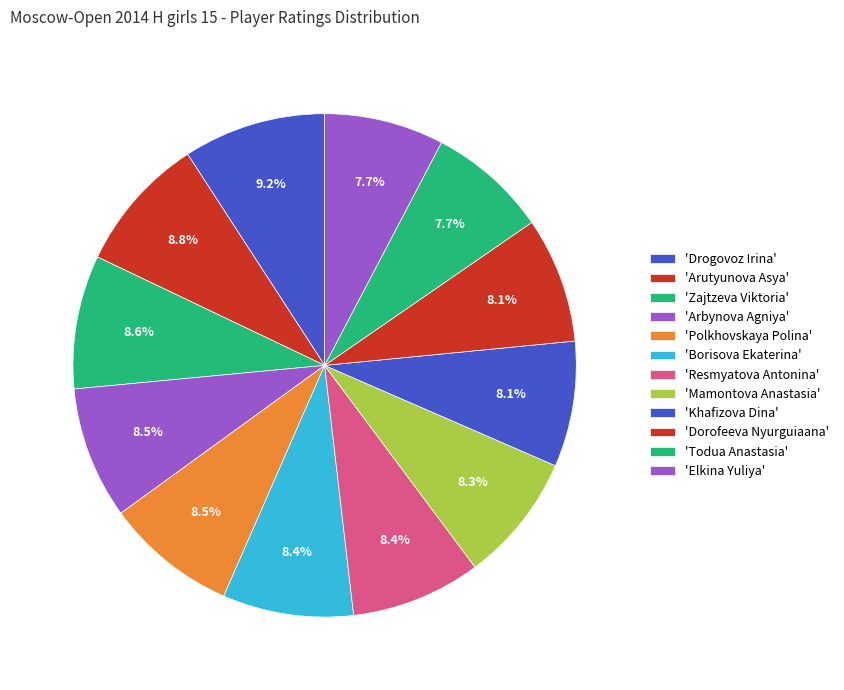

Count the number of slices in the pie.

12